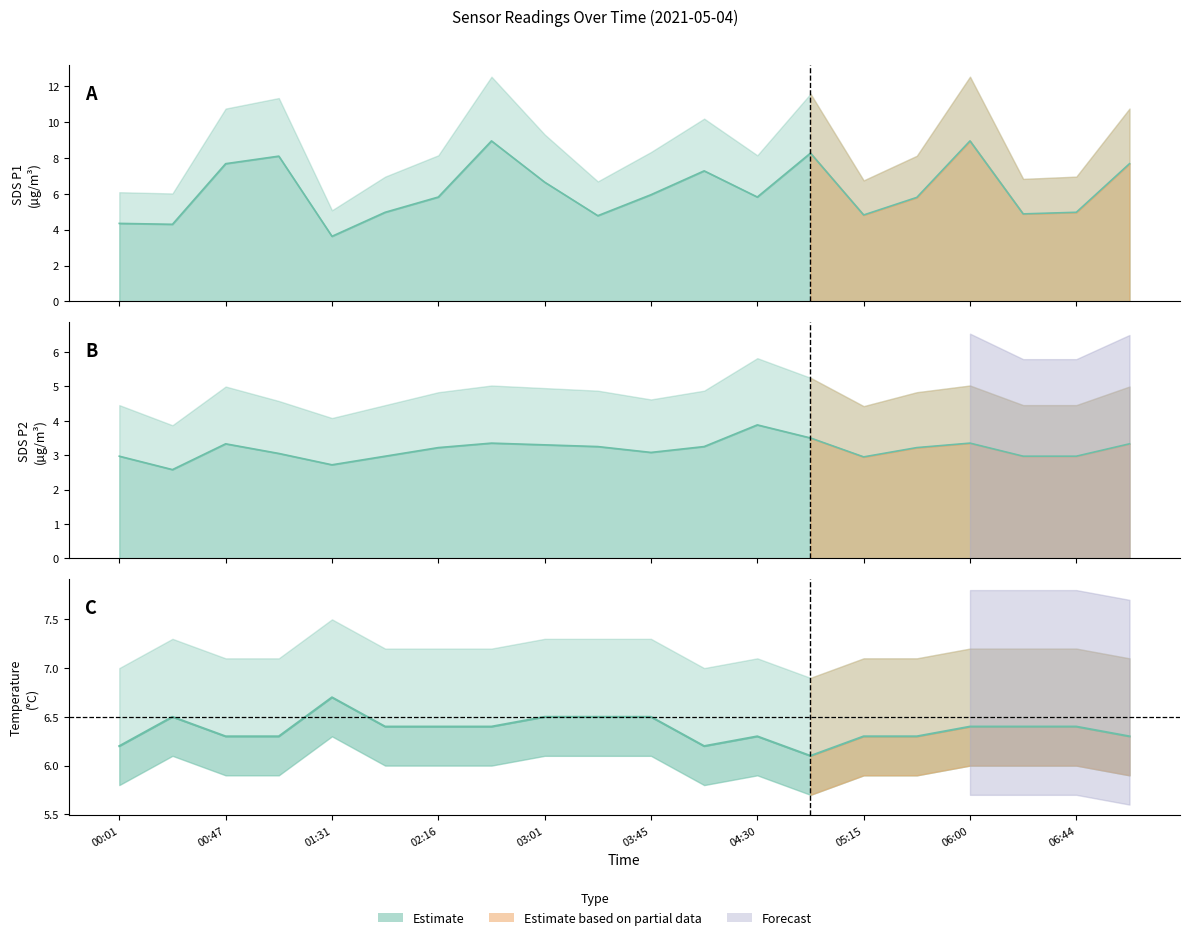

How many interior local peaks does the Temp series have?

3